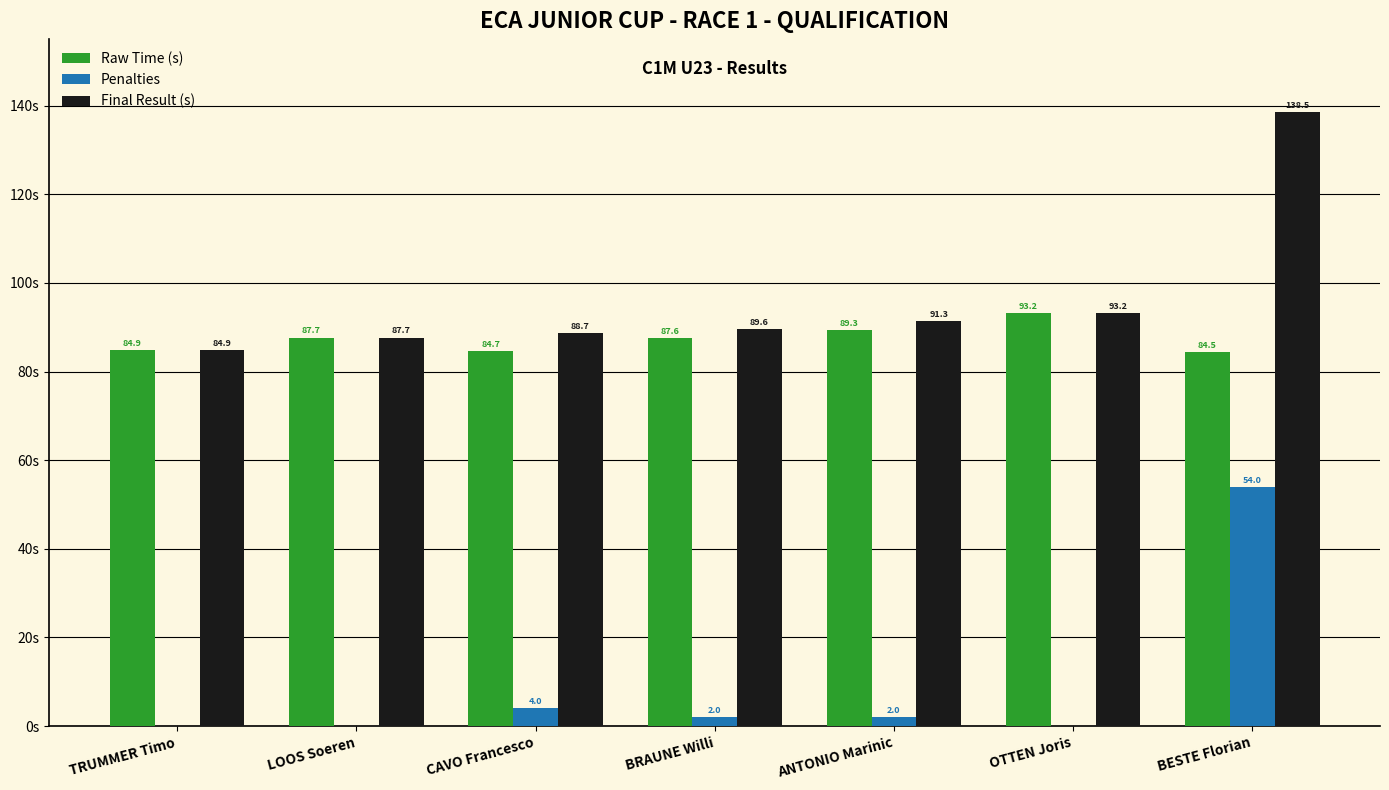

Where is Penalties nearest to the value 27?

CAVO Francesco